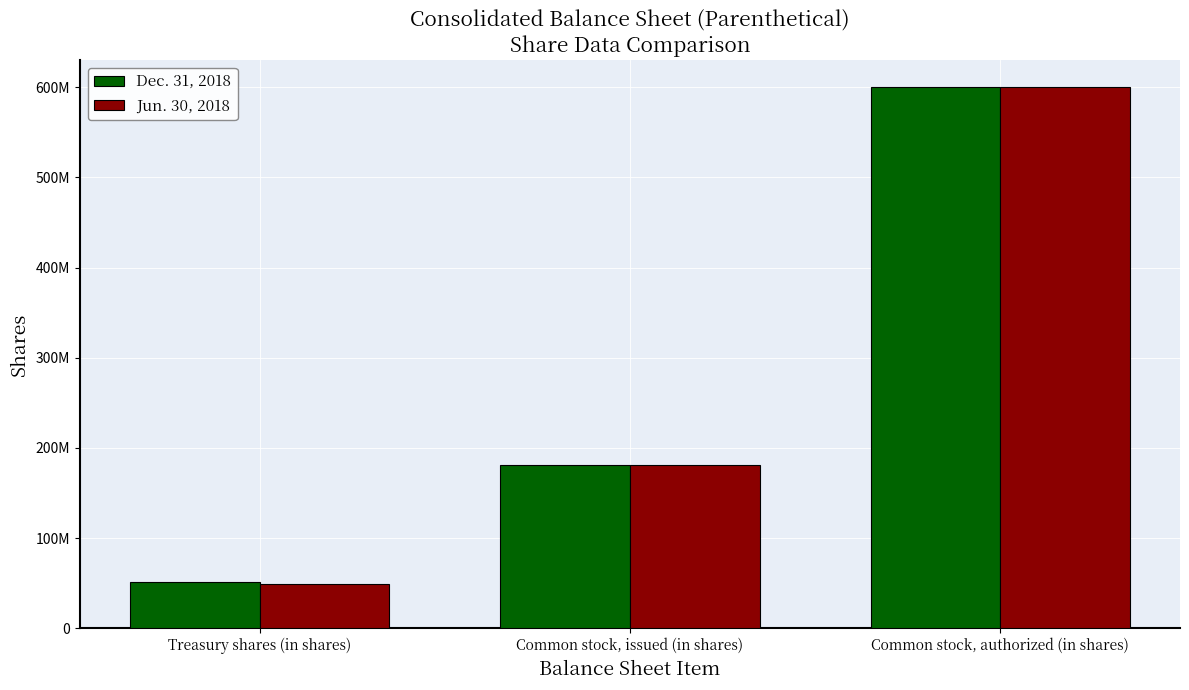

Reading left to right, extract all data points from this chart.

Dec. 31, 2018: 51680773	181046128	600000000
Jun. 30, 2018: 48632105	181046128	600000000